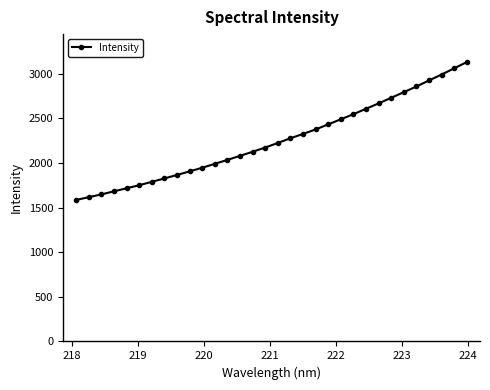

What is the average value?

2254.7